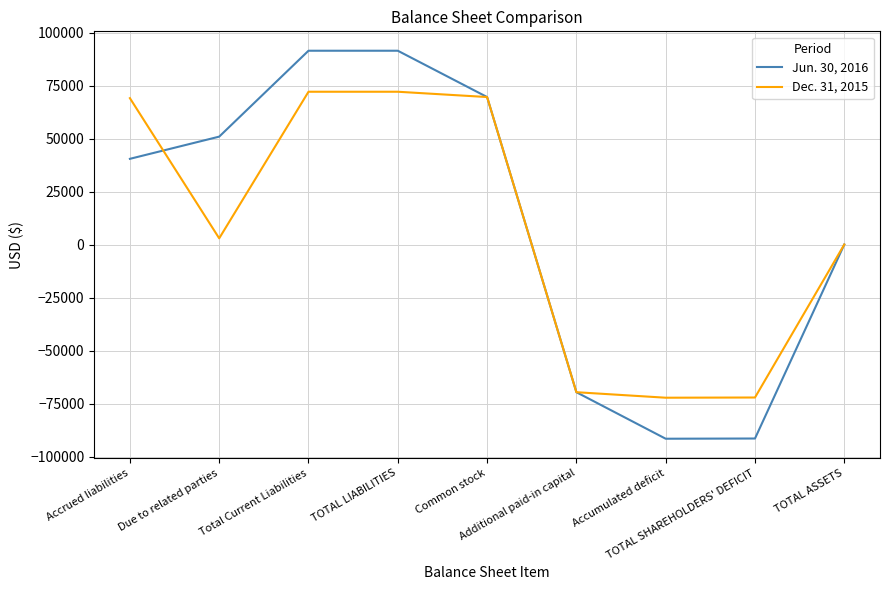

List the series in order of their peak value, highest first.

Jun. 30, 2016, Dec. 31, 2015